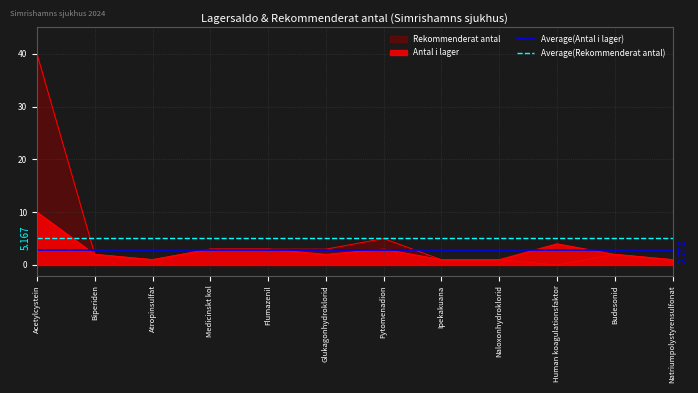

What is the minimum value for Average(Antal i lager)?

2.8